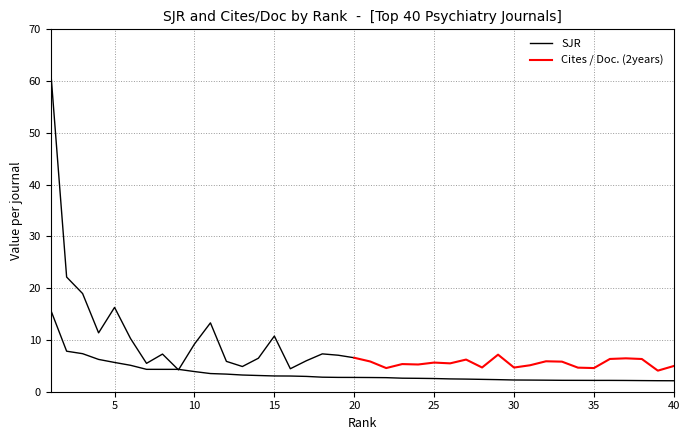

Where is the data nearest to the value 8?

2